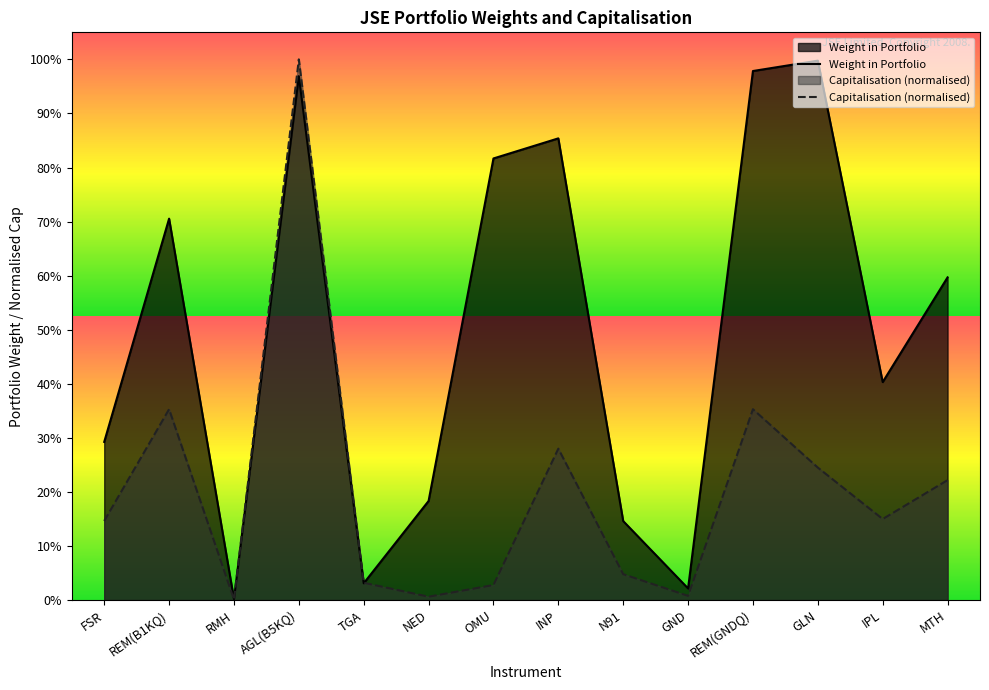

Reading left to right, transcribe all the data shown in this chart.

Weight in Portfolio: 0.3	0.7	0.0	1.0	0.0	0.2	0.8	0.9	0.1	0.0	1.0	1.0	0.4	0.6
Capitalisation (normalised): 0.1	0.4	0.0	1.0	0.0	0.0	0.0	0.3	0.0	0.0	0.4	0.2	0.1	0.2